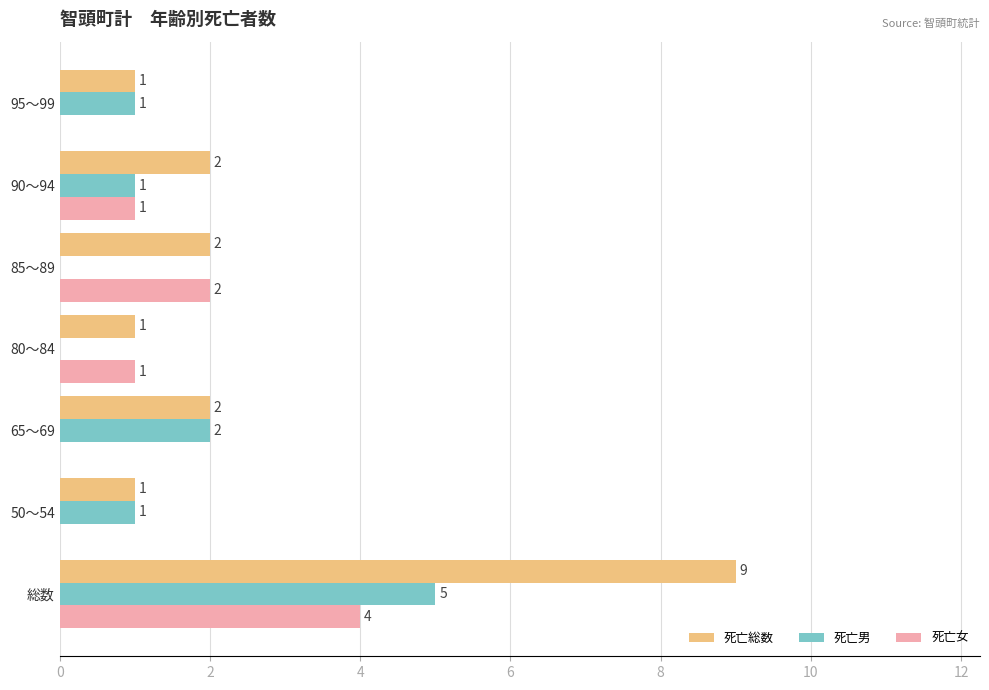

Which category has the highest value in the 死亡女 series?

総数